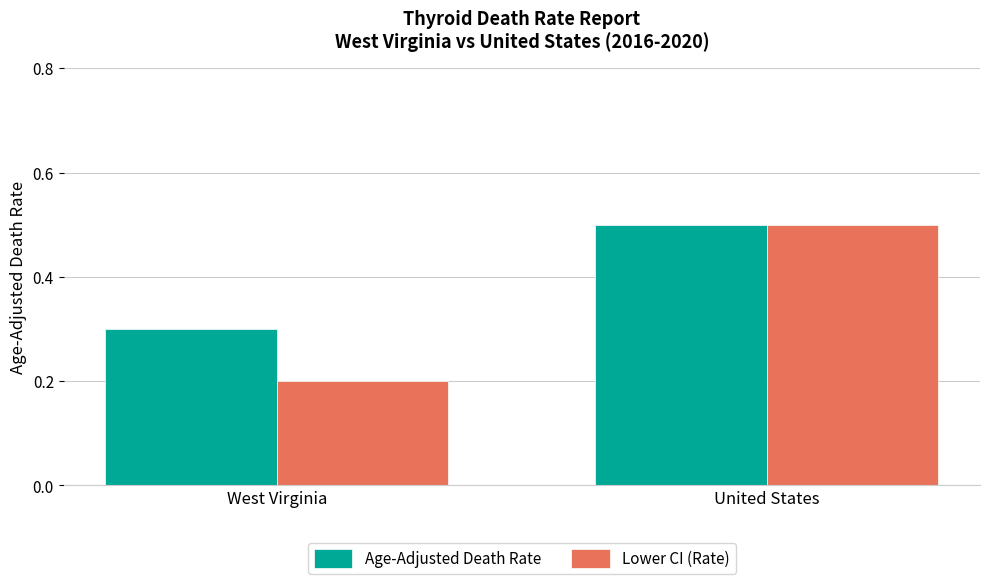

What is the label of the 2nd bar from the right?

West Virginia